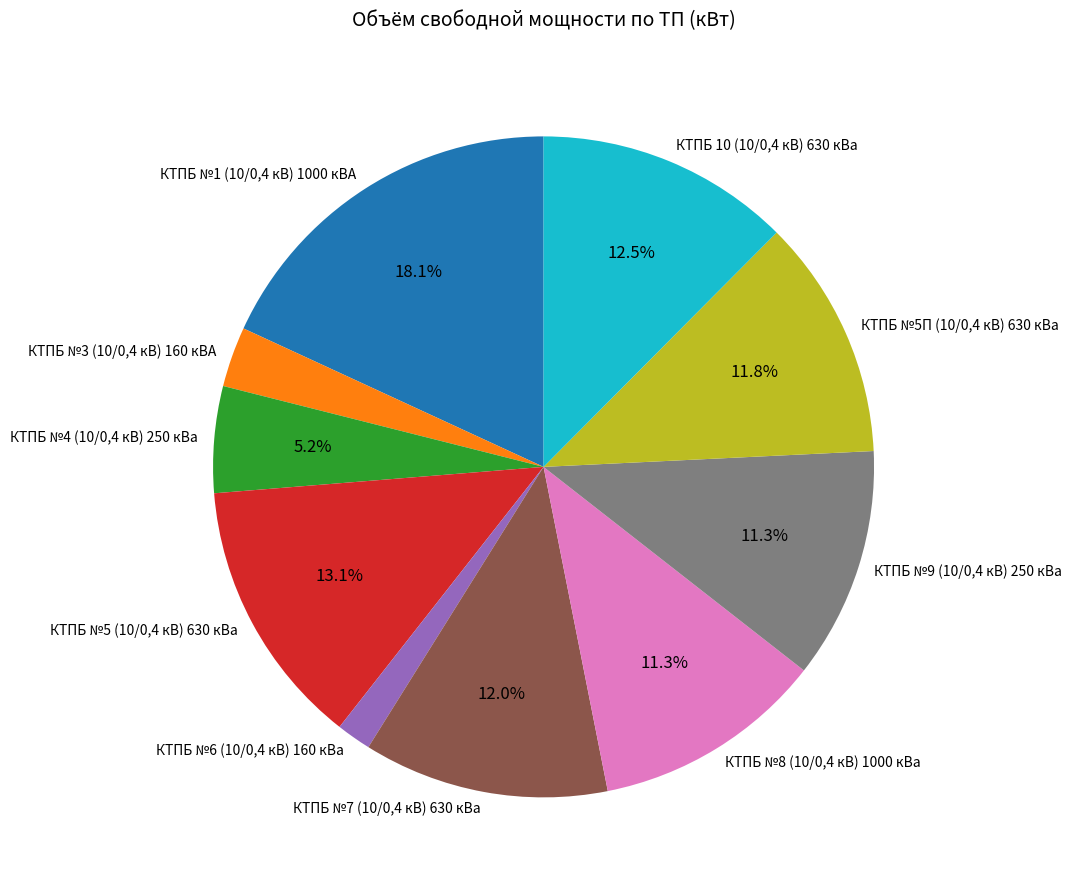

Combined, do КТПБ №1 (10/0,4 кВ) 1000 кВА and КТПБ №5П (10/0,4 кВ) 630 кВа account for over 50%?

No